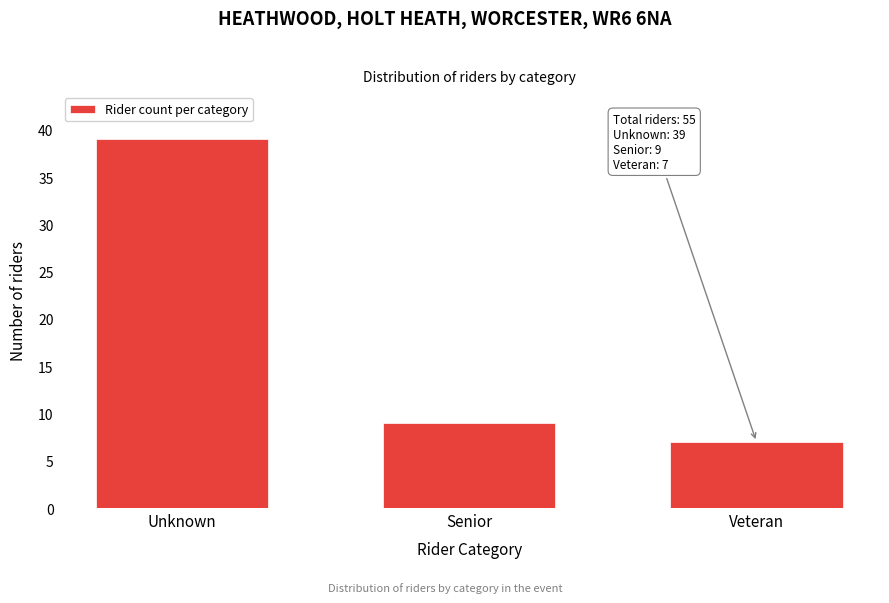

Reading left to right, transcribe all the data shown in this chart.

39	9	7